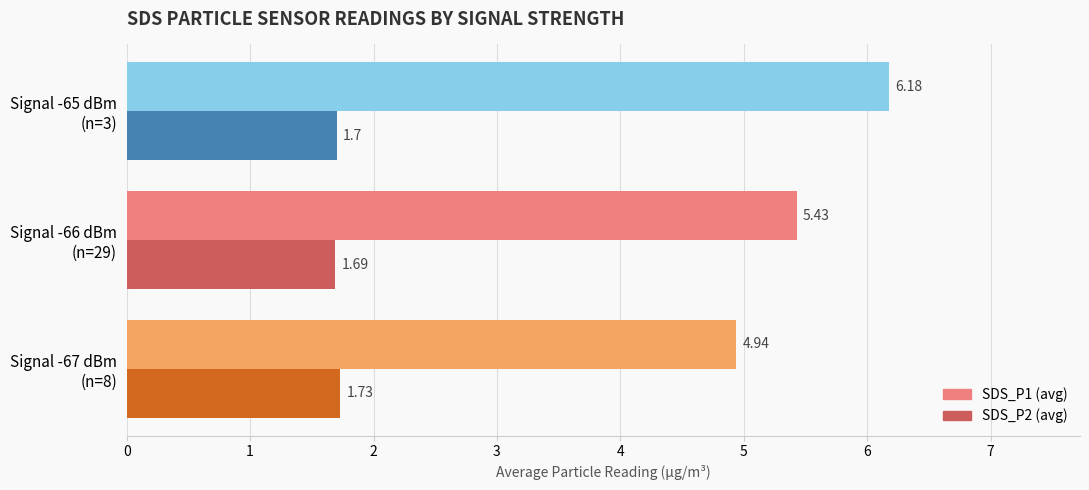

How many series are shown in this chart?

2